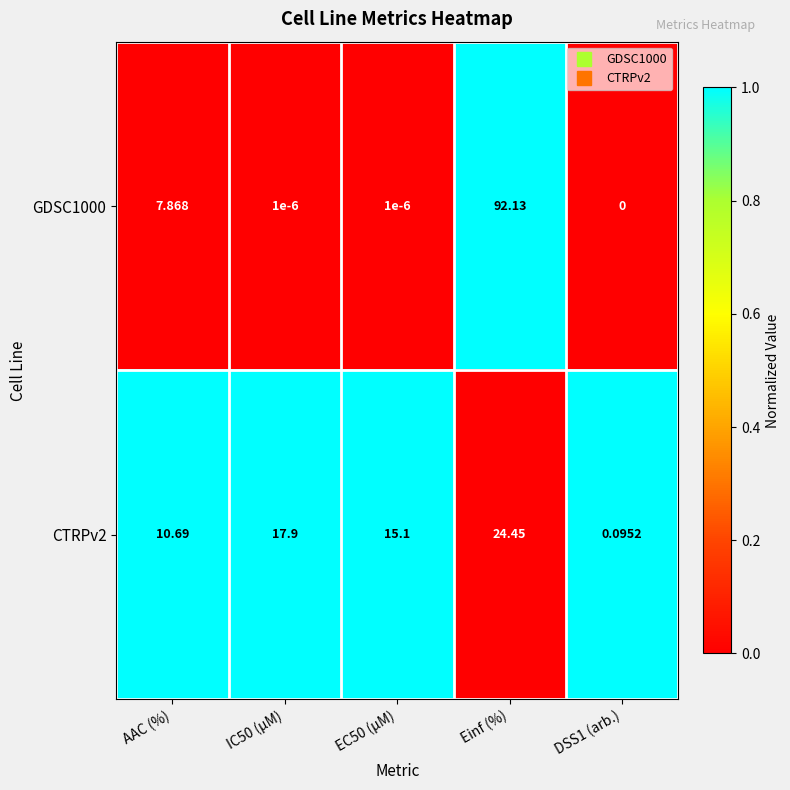

Count the number of data series in this chart.

2